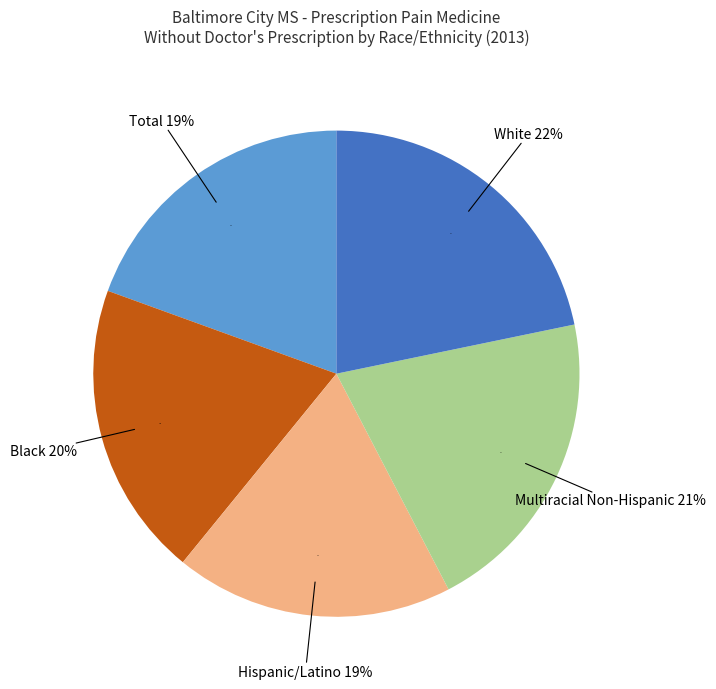

What percentage is NOT represented by Hispanic/Latino?

81.5%